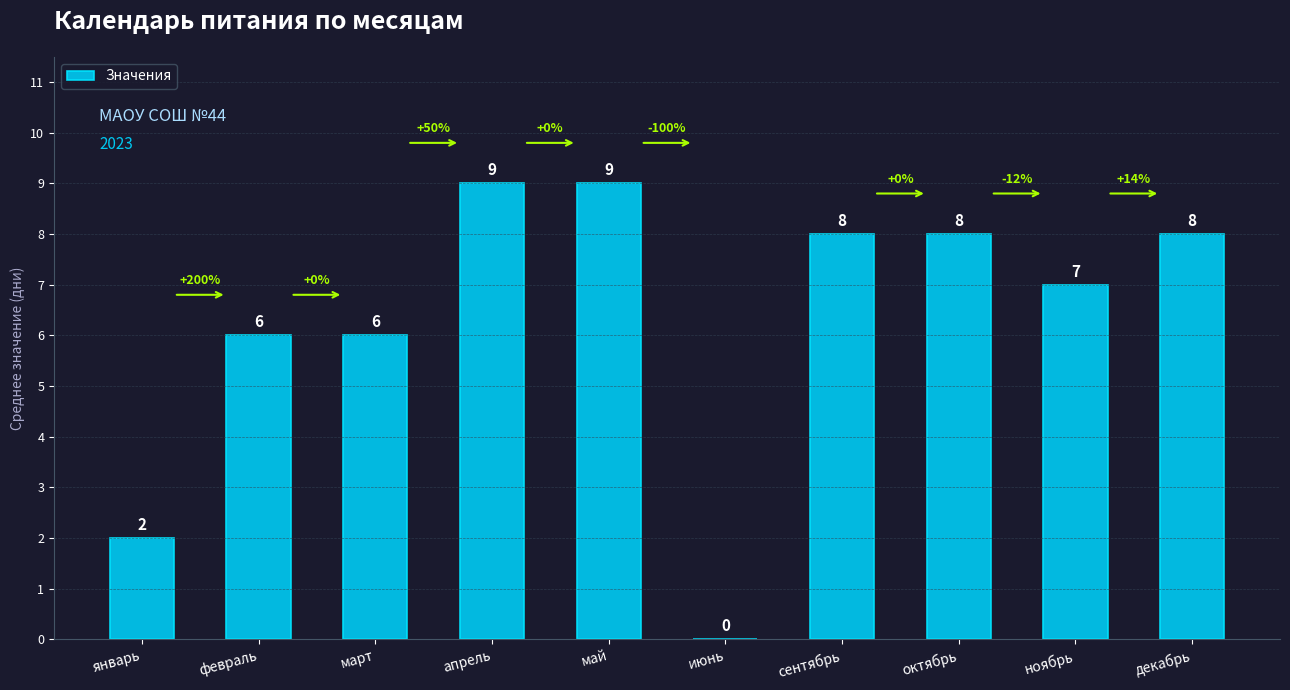

Where does the data first go above 8?

апрель